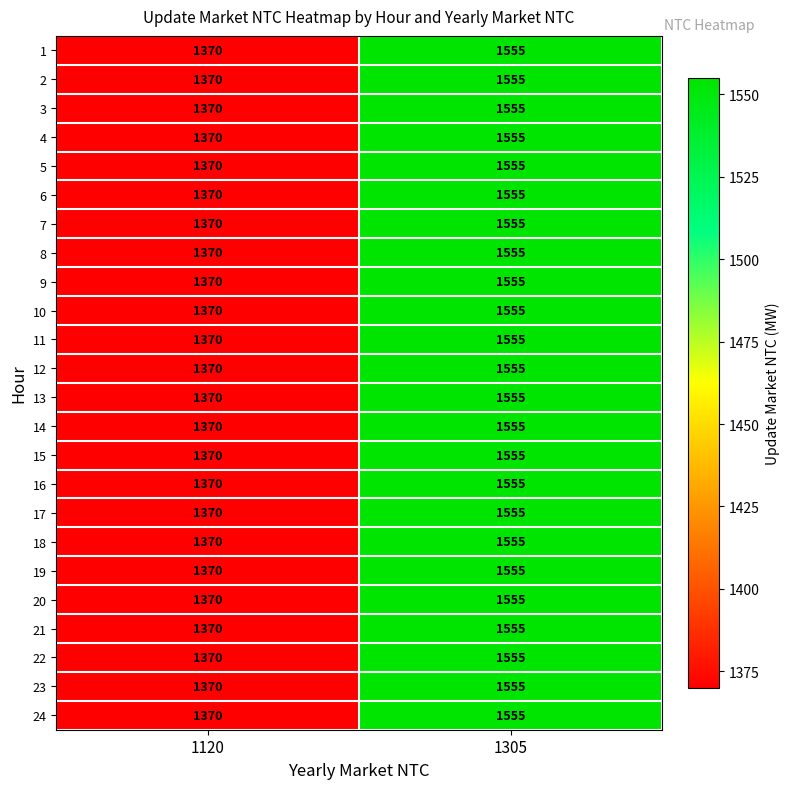

Which category has the lowest value across all series?

1120